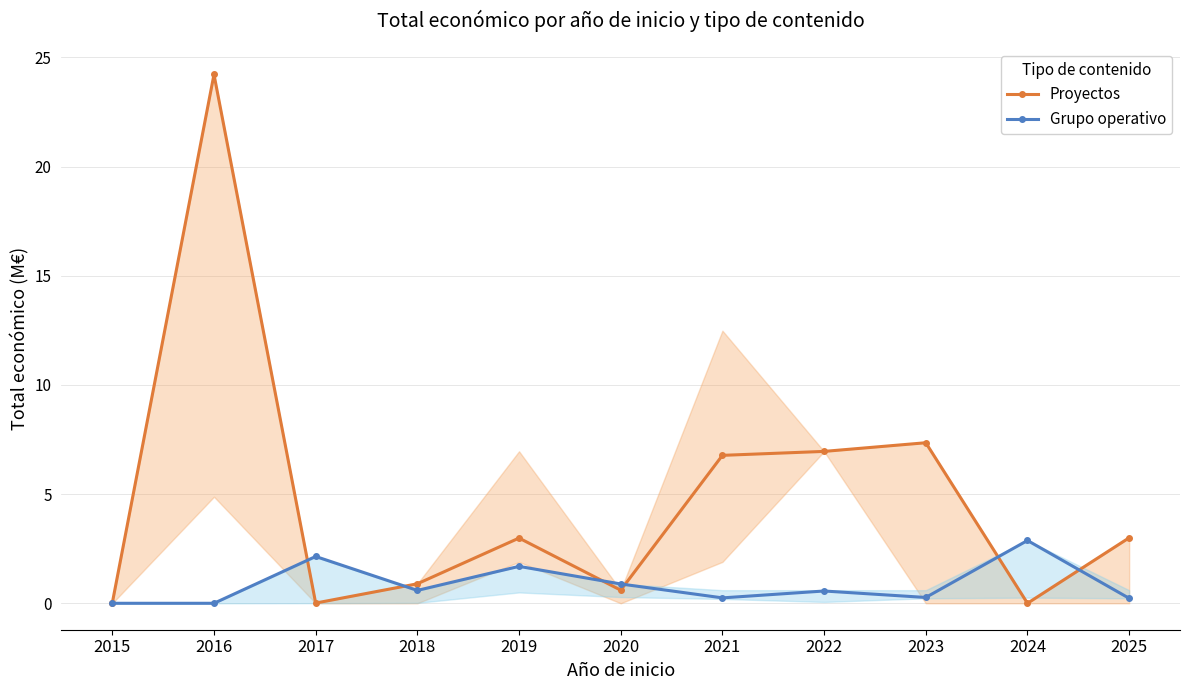

Between 2023 and 2019, which is larger?

2023